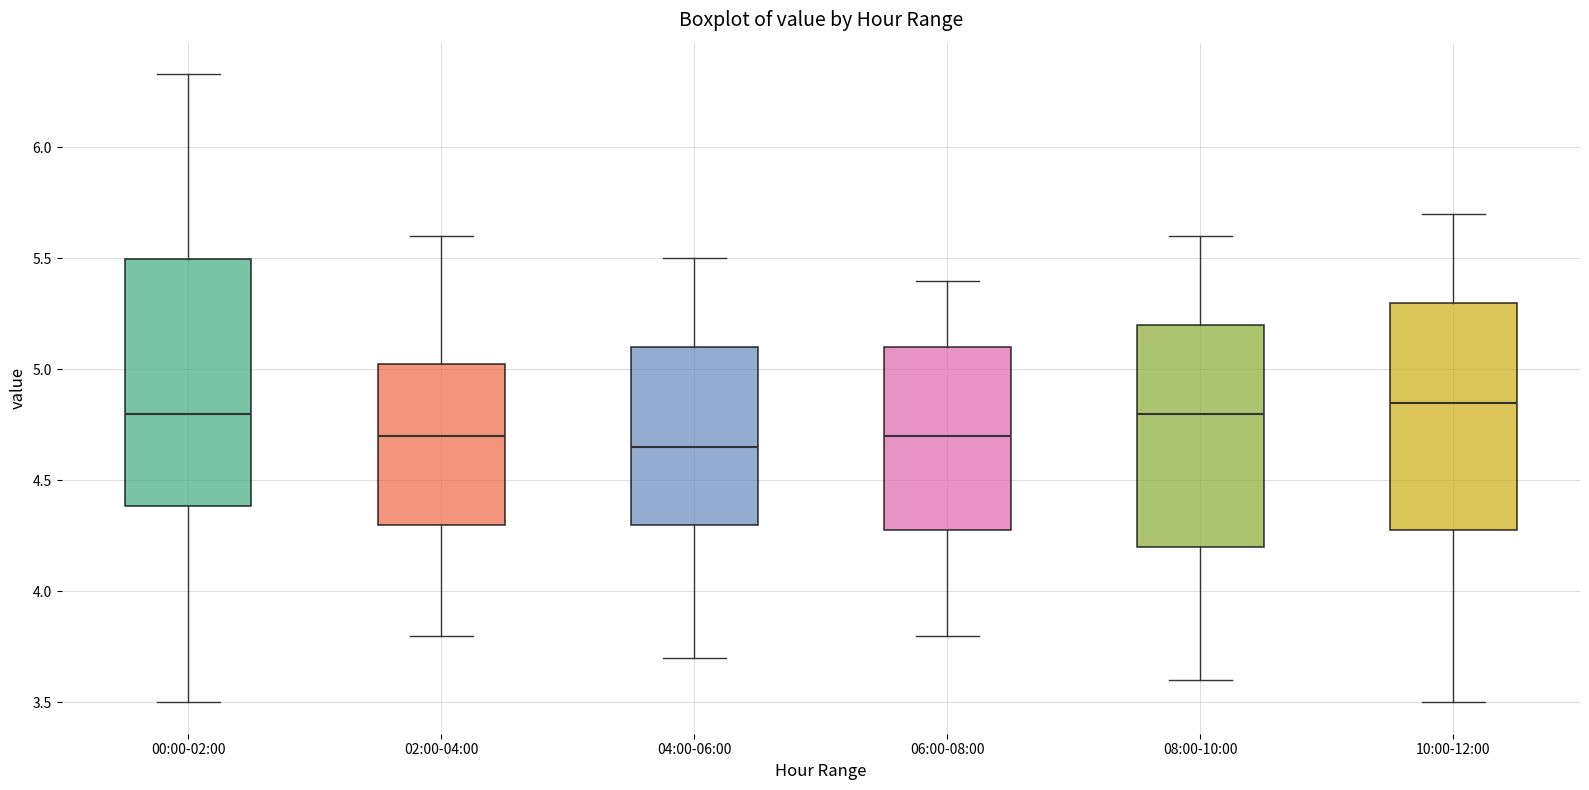

Comparing the boxes themselves (not the whiskers), which one is the tallest?

00:00-02:00